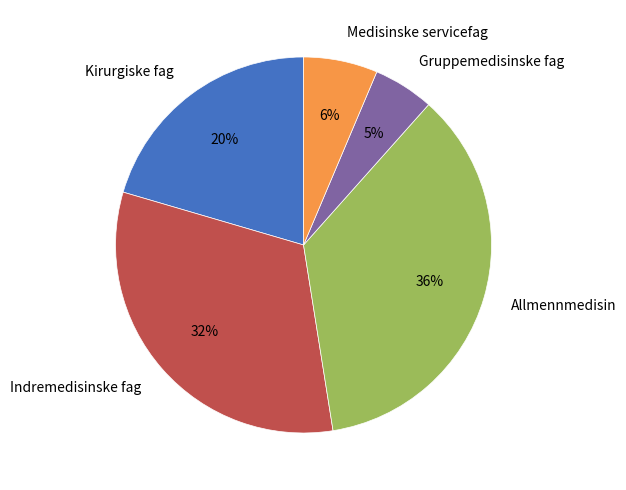

Which category has the smallest portion of the pie?

Gruppemedisinske fag